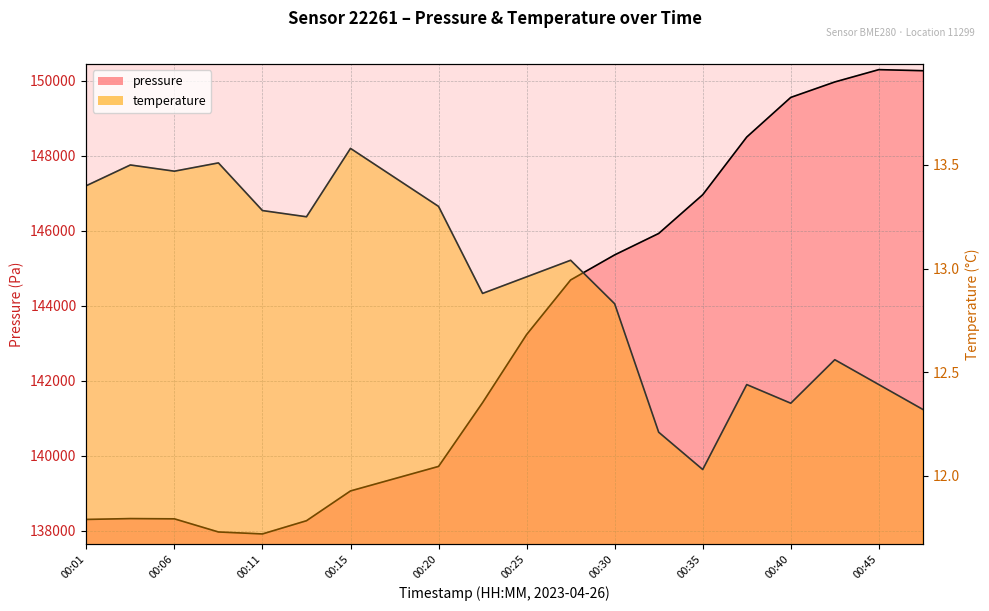

What is the value of the pressure point at the 3rd from the left?

138318.0